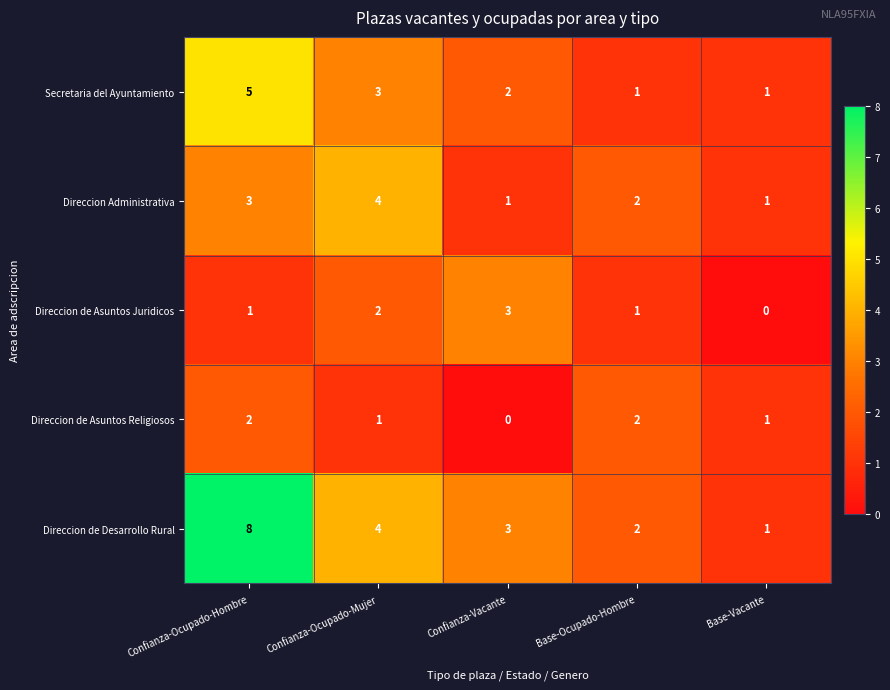

Where is Direccion de Desarrollo Rural nearest to the value 4?

Confianza-Ocupado-Mujer